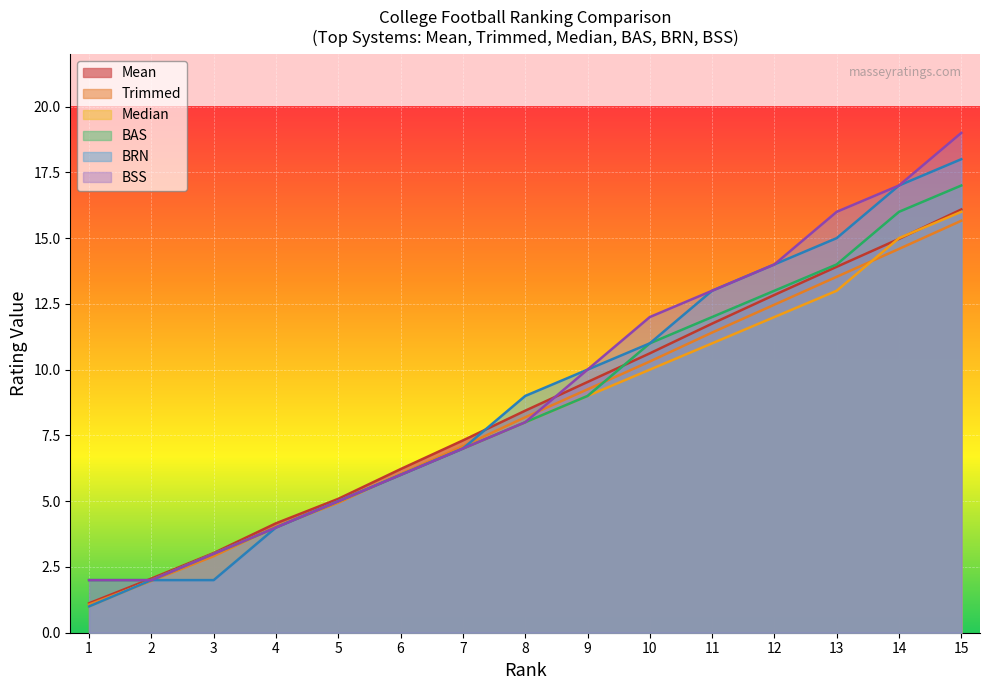

Reading left to right, what are all the values shown in this chart?

Mean: 1=1.0	2=2.0	3=2.0	4=4.0	5=5.0	6=6.0	7=7.0	8=9.0	9=10.0	10=11.0	11=13.0	12=14.0	13=15.0	14=17.0	15=18.0
Trimmed: 1=1.1	2=2.0	3=2.9	4=4.0	5=4.9	6=6.0	7=7.1	8=8.2	9=9.2	10=10.3	11=11.4	12=12.5	13=13.5	14=14.6	15=15.7
Median: 1=2.0	2=2.0	3=3.0	4=4.0	5=5.0	6=6.0	7=7.0	8=8.0	9=9.0	10=11.0	11=12.0	12=13.0	13=14.0	14=16.0	15=17.0
BAS: 1=2.0	2=2.0	3=3.0	4=4.0	5=5.0	6=6.0	7=7.0	8=8.0	9=10.0	10=12.0	11=13.0	12=14.0	13=16.0	14=17.0	15=19.0
BRN: 1=1.1	2=2.1	3=3.0	4=4.2	5=5.1	6=6.2	7=7.3	8=8.4	9=9.5	10=10.6	11=11.8	12=12.8	13=13.9	14=15.0	15=16.1
BSS: 1=1.0	2=2.0	3=3.0	4=4.0	5=5.0	6=6.0	7=7.0	8=8.0	9=9.0	10=10.0	11=11.0	12=12.0	13=13.0	14=15.0	15=16.0